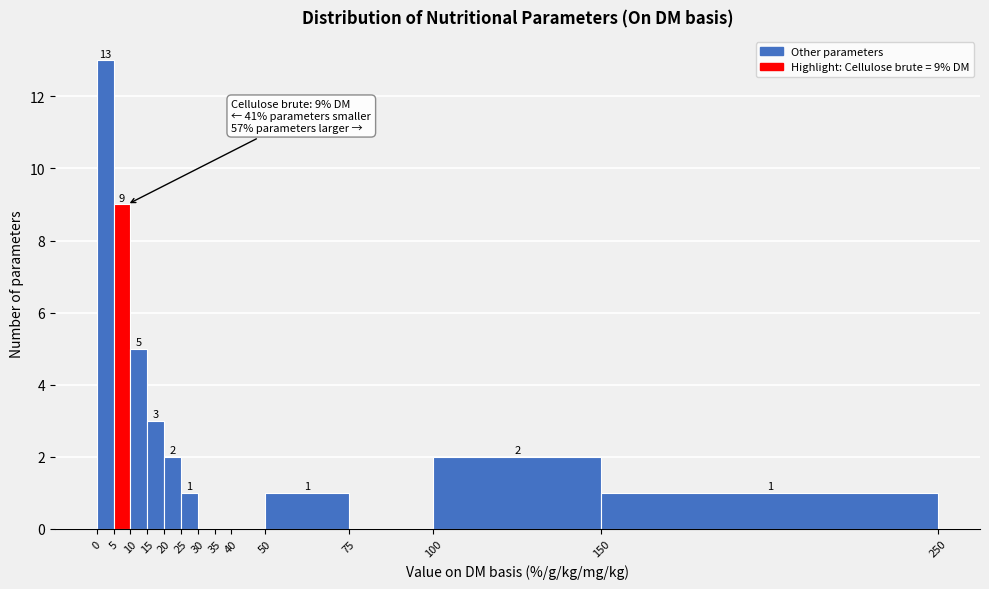

Over which range of the x-axis is the bar tallest?

0 to 5